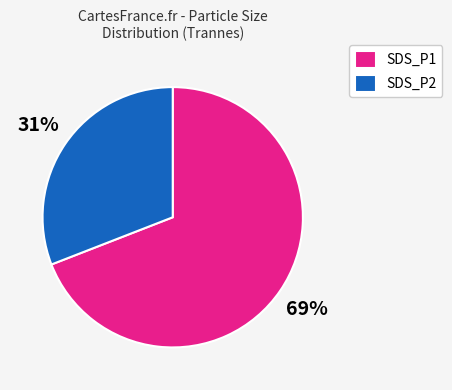

Is SDS_P2 the majority of the pie?

No